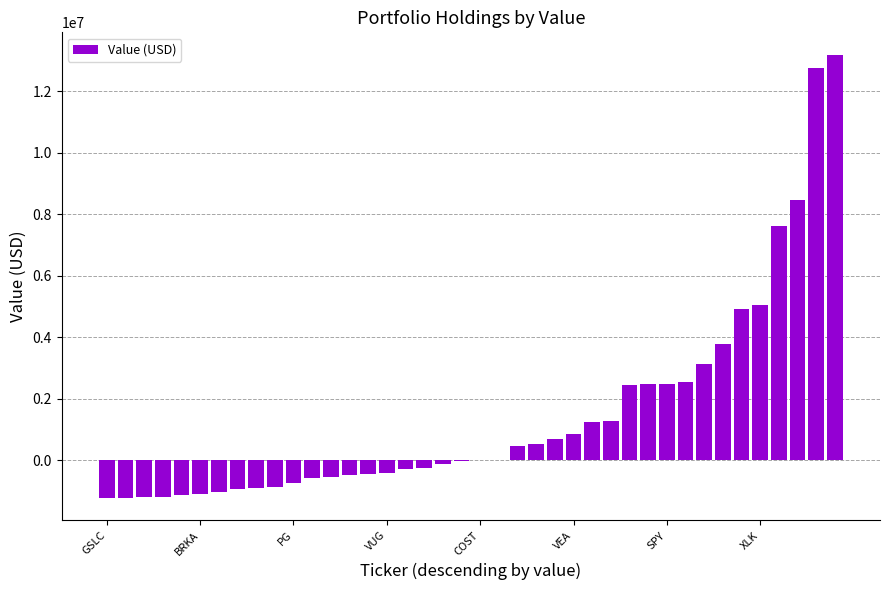

What is the sum of all values?

59362000